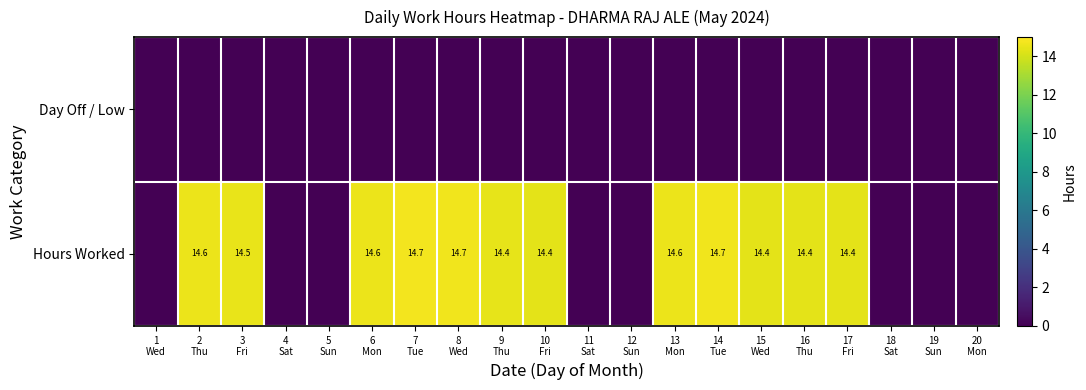

At which category does the chart reach its peak across all series?

7
Tue